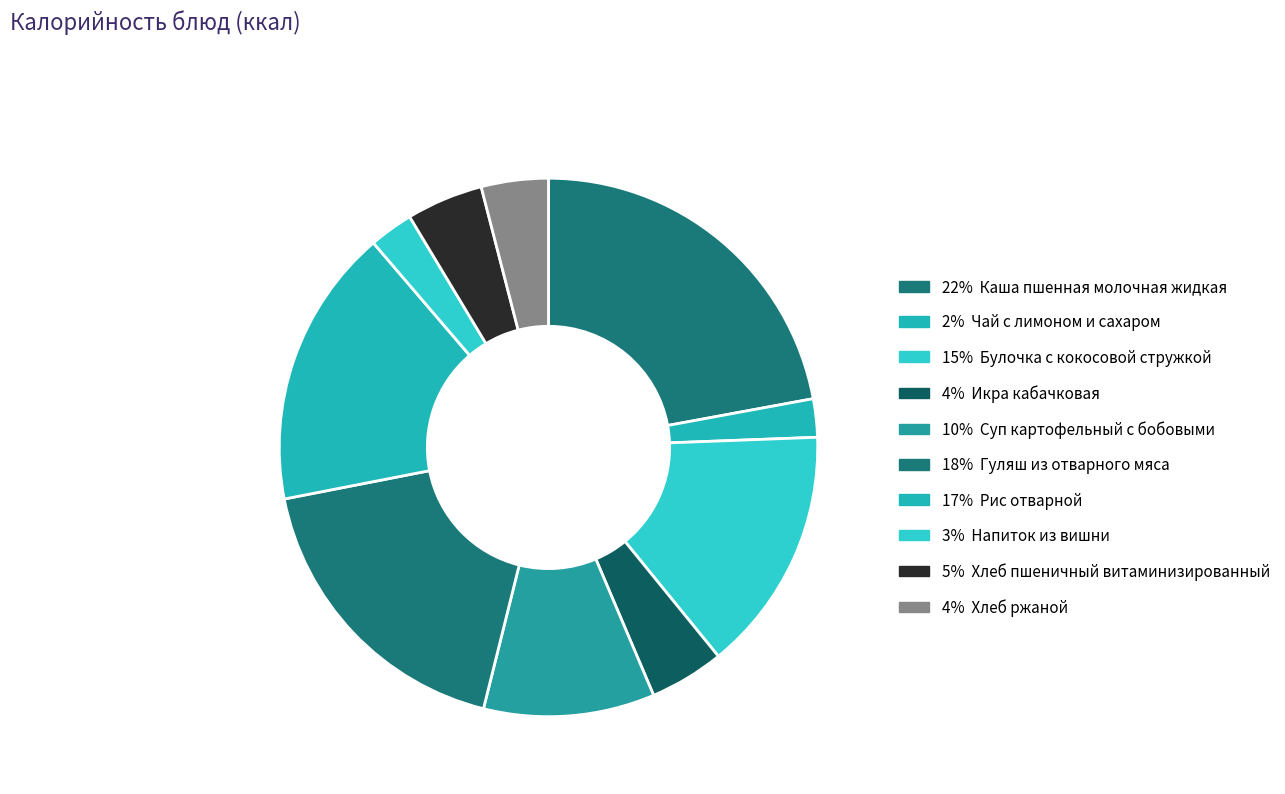

Count the number of slices in the pie.

10